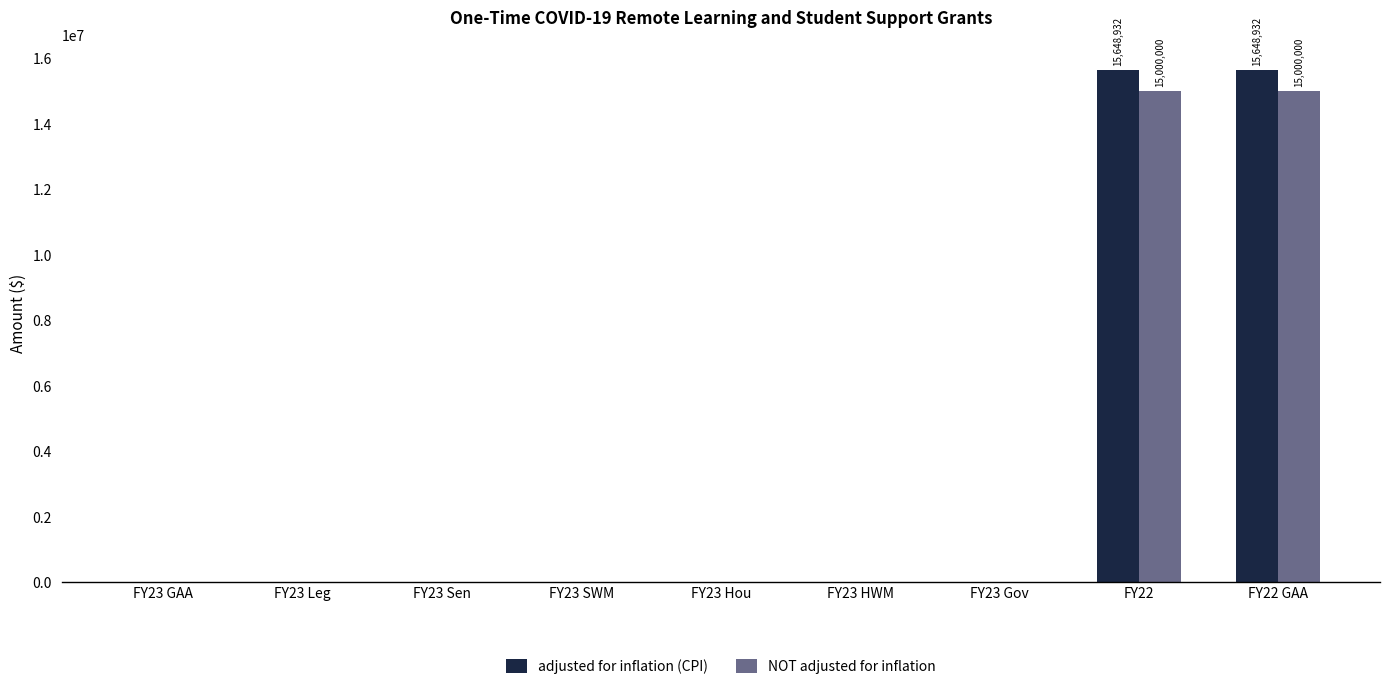

What is the average value of the adjusted for inflation (CPI) series?

3477540